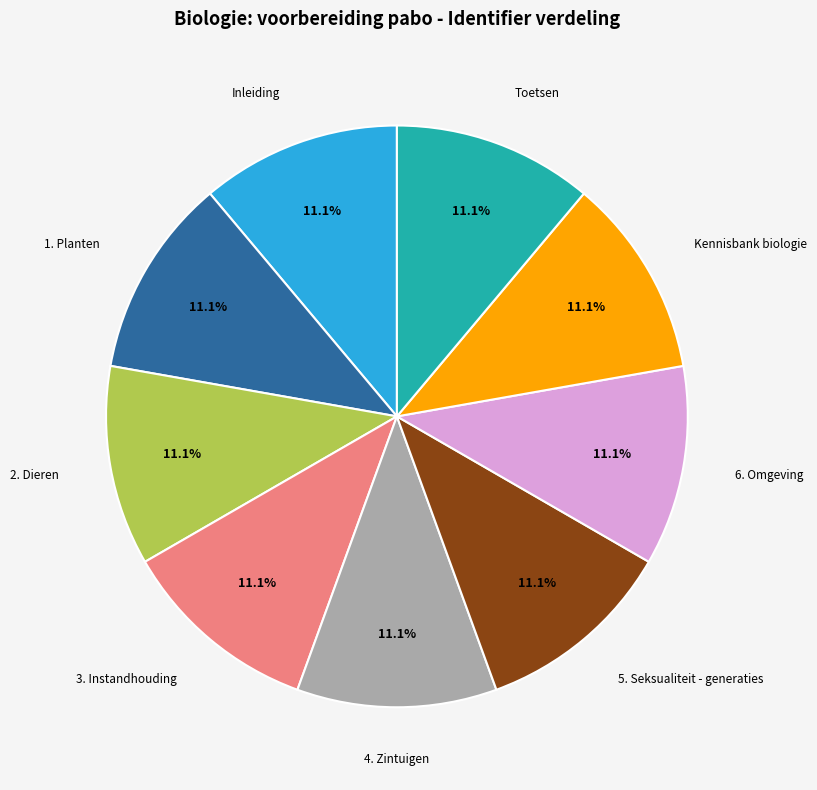

Is there a majority slice in this chart?

No